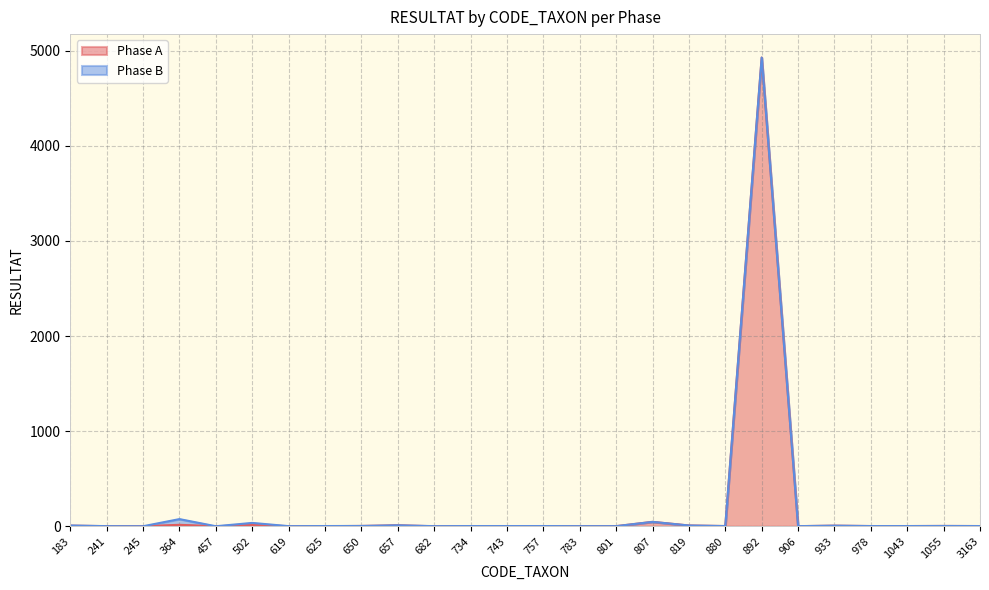

What is the difference between the second highest and minimum values?

46